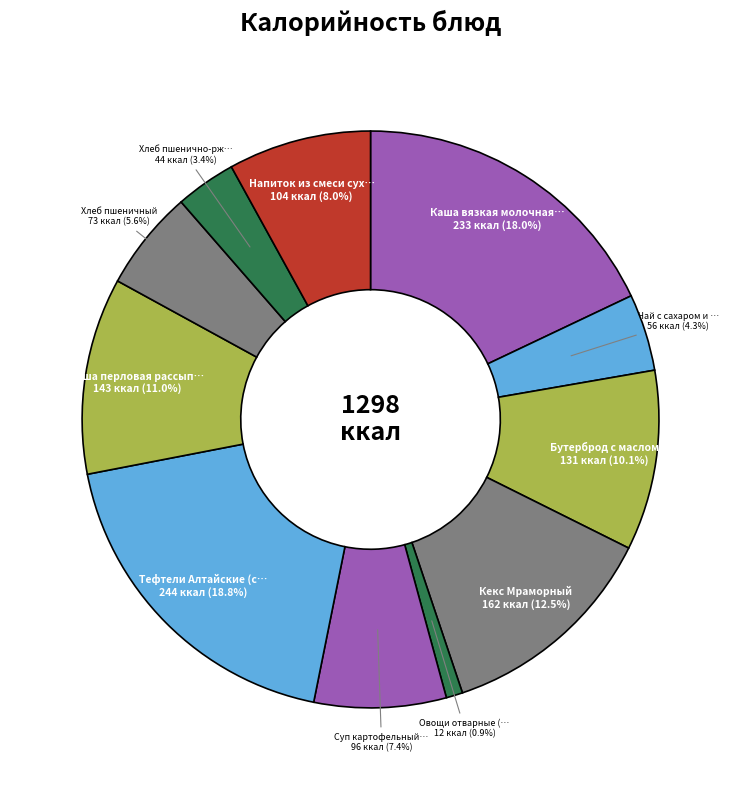

How many slices are in this pie chart?

11